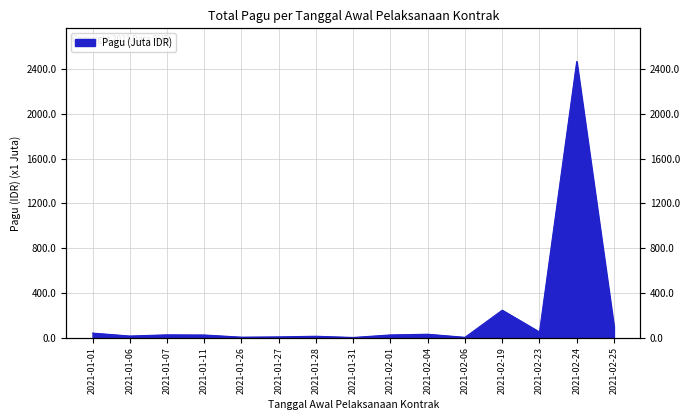

What is the value of the 12th point from the left?

245.0